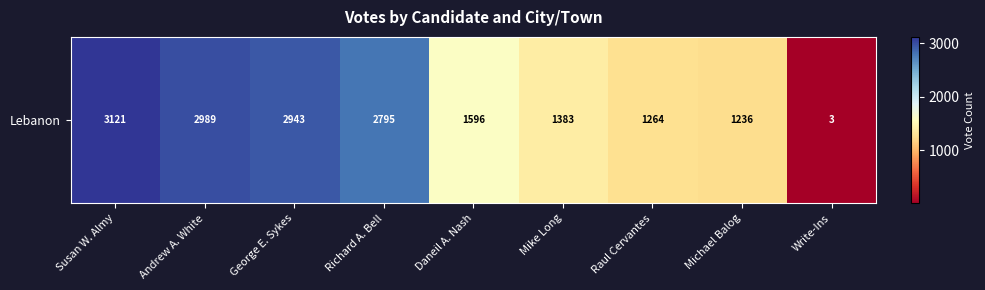

Which category has the highest value across all series?

Susan W. Almy